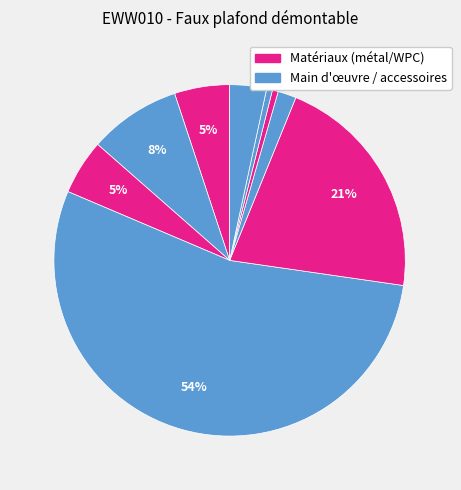

Count the number of slices in the pie.

9